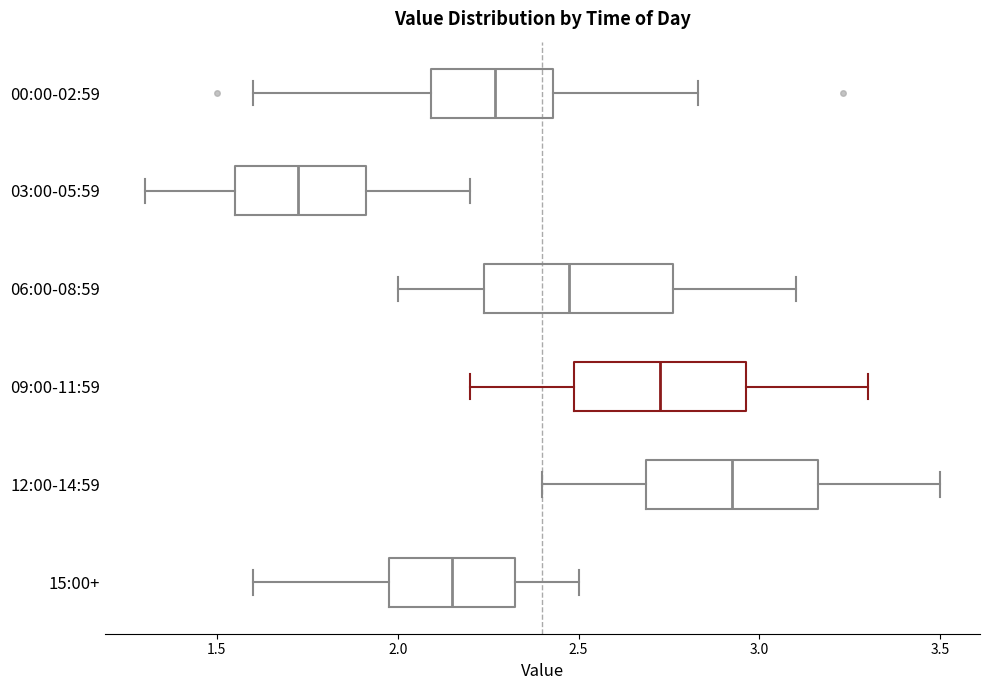

Which box's median line is the furthest to the right?

12:00-14:59